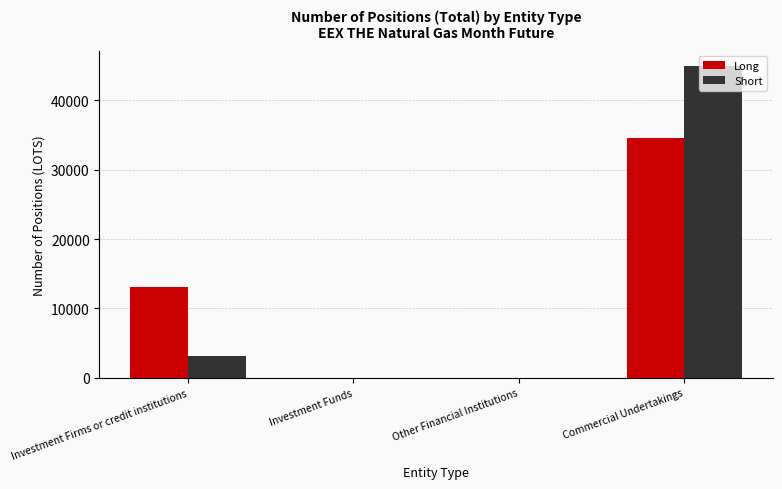

What are all the series names shown in the legend?

Long, Short